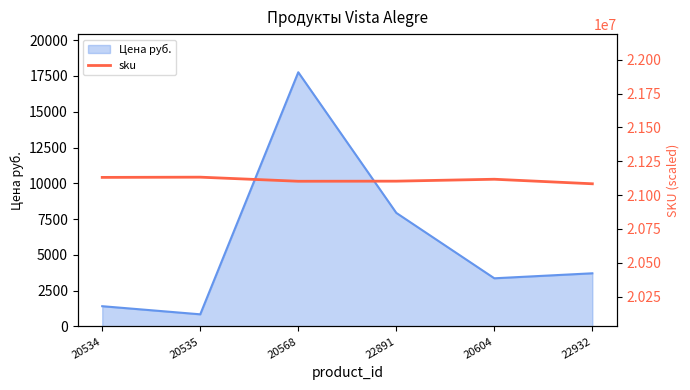

At which label does the data first exceed 21117388?

20534